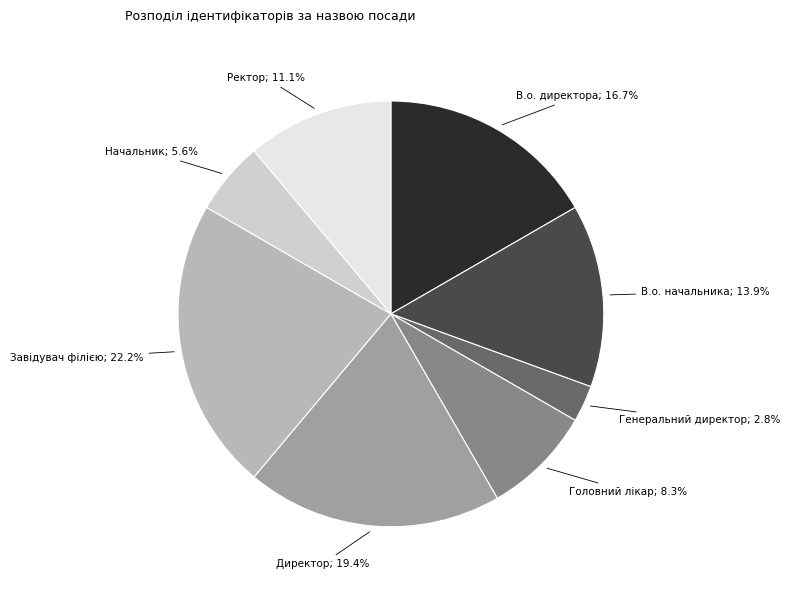

Is there a majority slice in this chart?

No